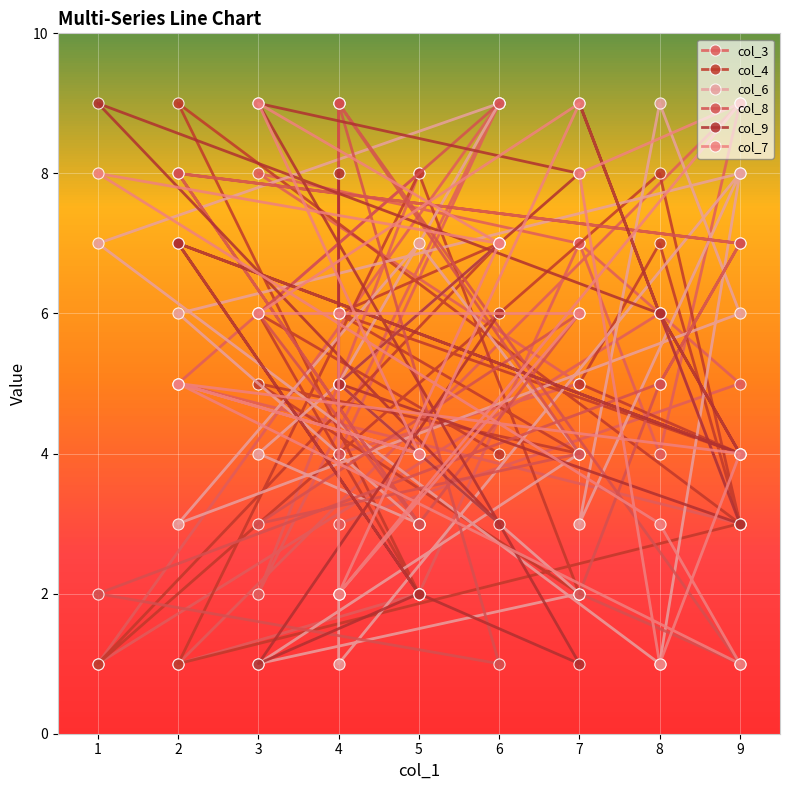

The value of col_4 at 9 is 1. True or false?

False